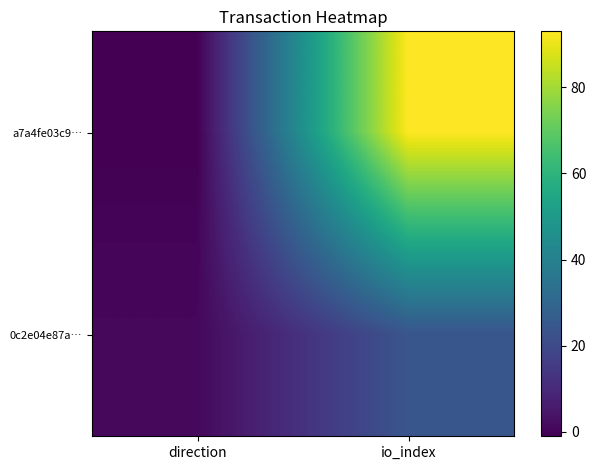

Reading left to right, extract all data points from this chart.

a7a4fe03c9…: direction=-1	io_index=93
0c2e04e87a…: direction=1	io_index=24